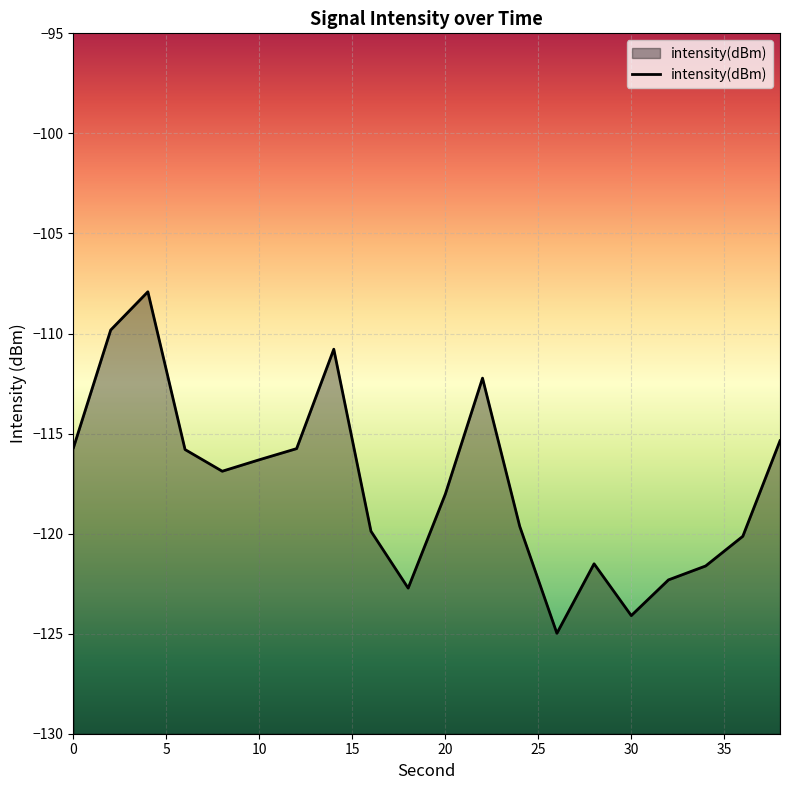

Rank the categories by value from lowest to highest.

26, 30, 18, 32, 34, 28, 36, 16, 24, 20, 8, 10, 6, 12, 0, 38, 22, 14, 2, 4